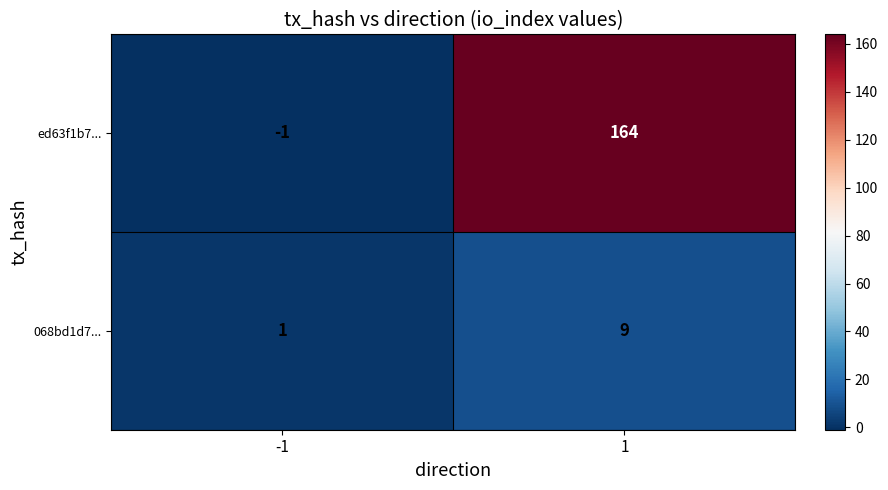

What is the maximum value for ed63f1b7...?

164